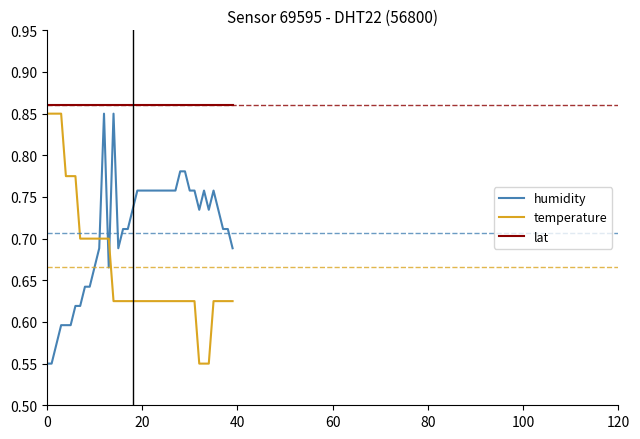

True or false: humidity and lat intersect in this chart.

False